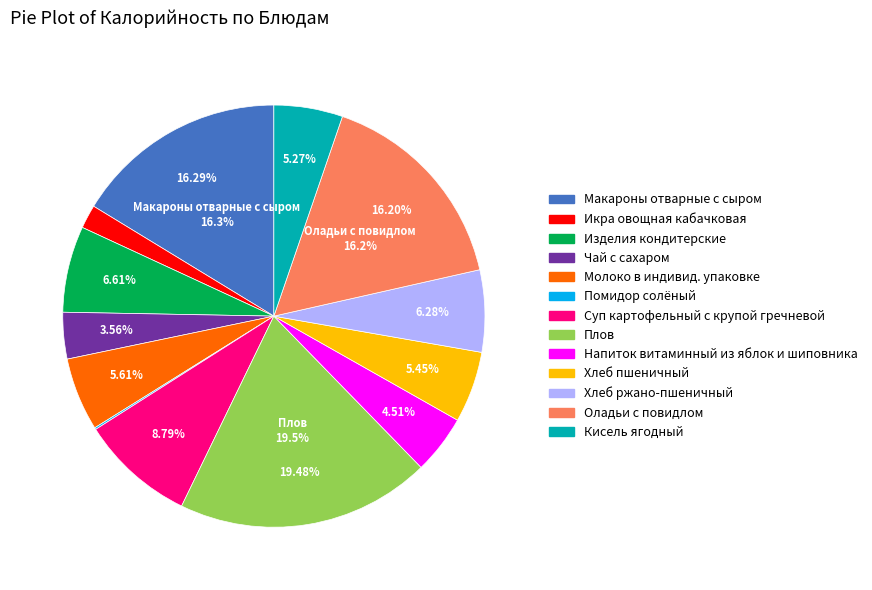

How many slices are in this pie chart?

13